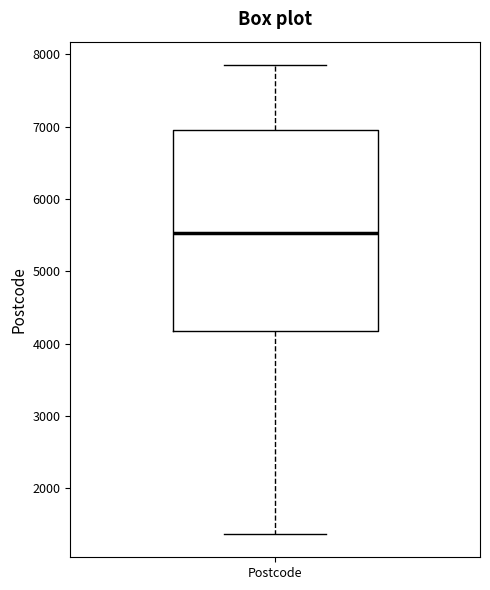

Transcribe this box plot: give where the median line is, the range the box spans, and where the two whiskers end, as read against the y-axis. The values are not printed on the chart, so give them approximately, as read against the axis.

median 5500, box 4200 to 7000, whiskers 1400 to 7900